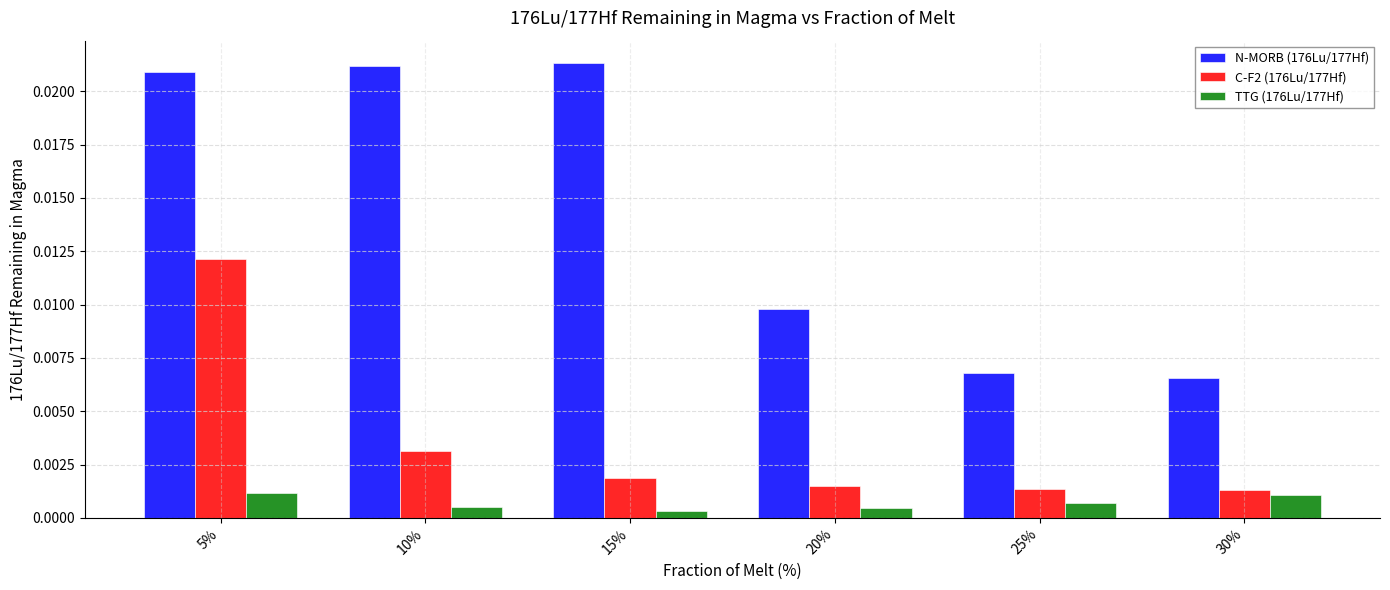

Which series has the largest total across all categories?

N-MORB (176Lu/177Hf)